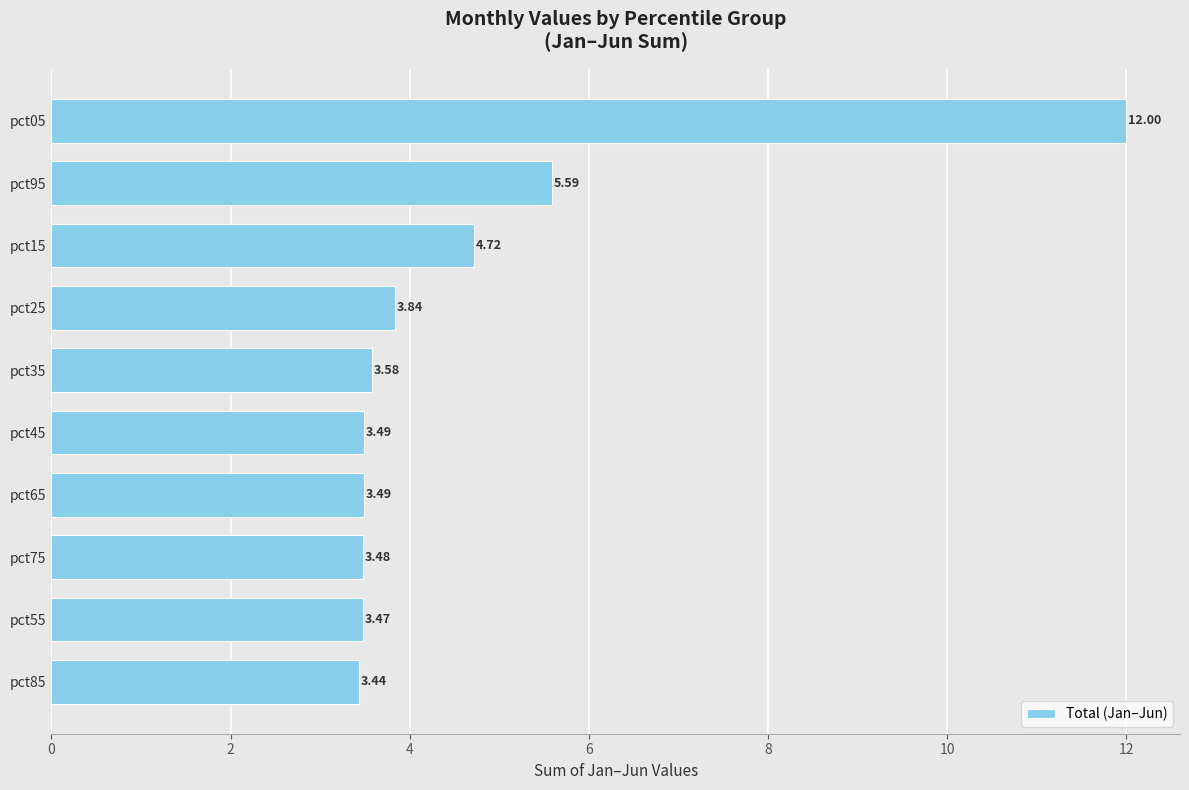

Which category has the highest value across all series?

pct05